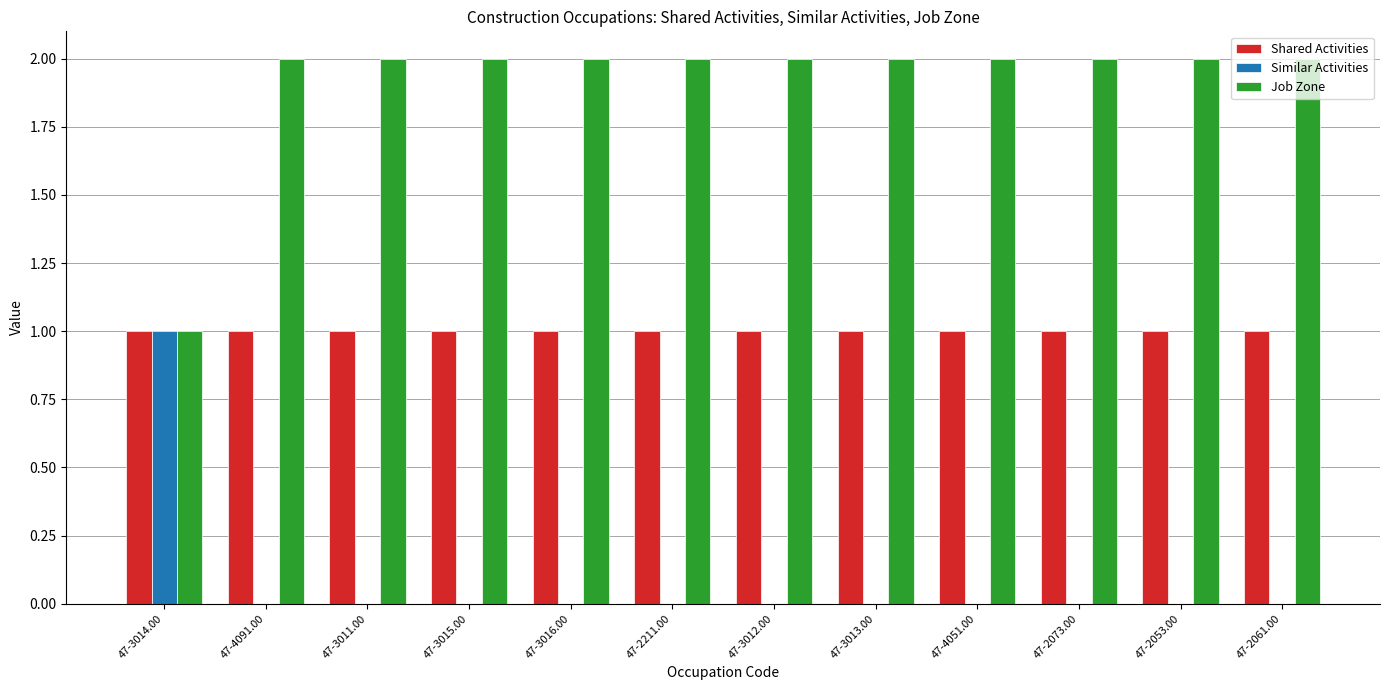

Reading left to right, extract all data points from this chart.

Shared Activities: 47-3014.00=1	47-4091.00=1	47-3011.00=1	47-3015.00=1	47-3016.00=1	47-2211.00=1	47-3012.00=1	47-3013.00=1	47-4051.00=1	47-2073.00=1	47-2053.00=1	47-2061.00=1
Similar Activities: 47-3014.00=1	47-4091.00=0	47-3011.00=0	47-3015.00=0	47-3016.00=0	47-2211.00=0	47-3012.00=0	47-3013.00=0	47-4051.00=0	47-2073.00=0	47-2053.00=0	47-2061.00=0
Job Zone: 47-3014.00=1	47-4091.00=2	47-3011.00=2	47-3015.00=2	47-3016.00=2	47-2211.00=2	47-3012.00=2	47-3013.00=2	47-4051.00=2	47-2073.00=2	47-2053.00=2	47-2061.00=2